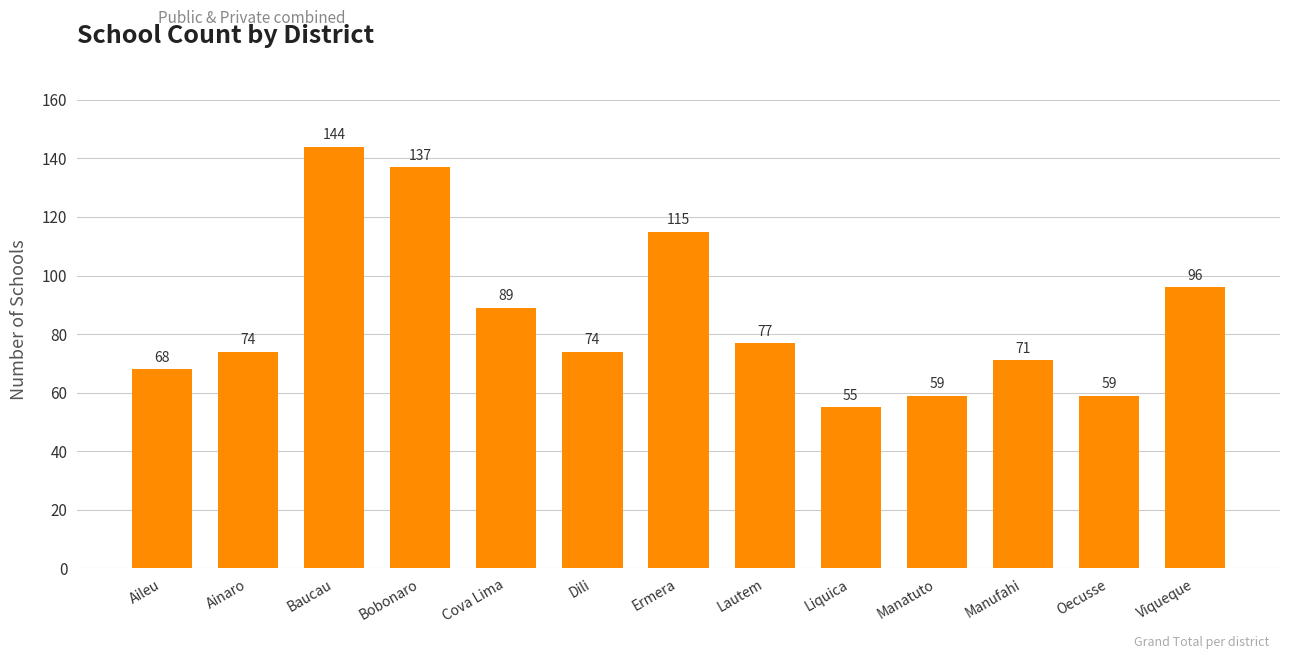

At which label is the value closest to 99?

Viqueque